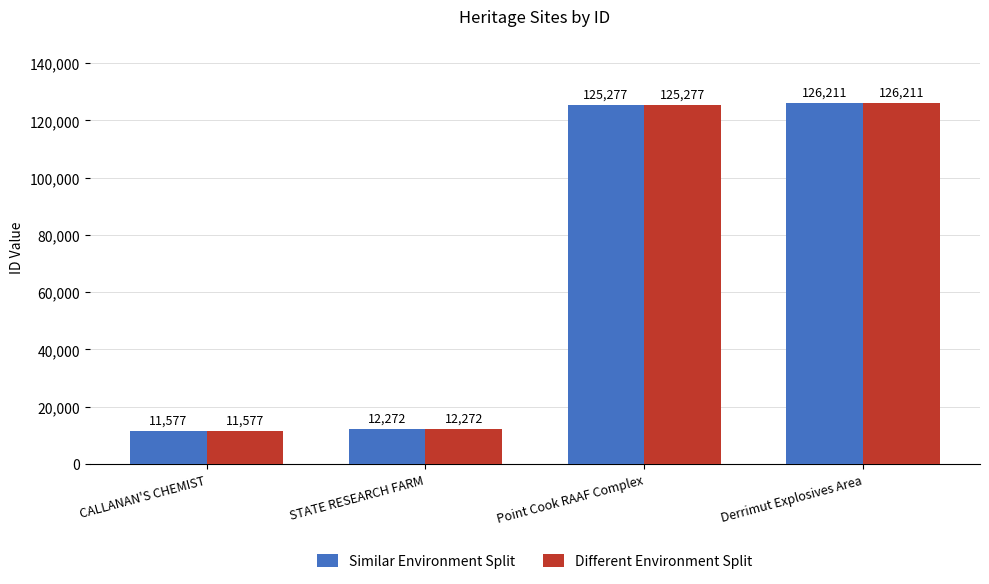

What is the minimum value shown in the chart?

11577